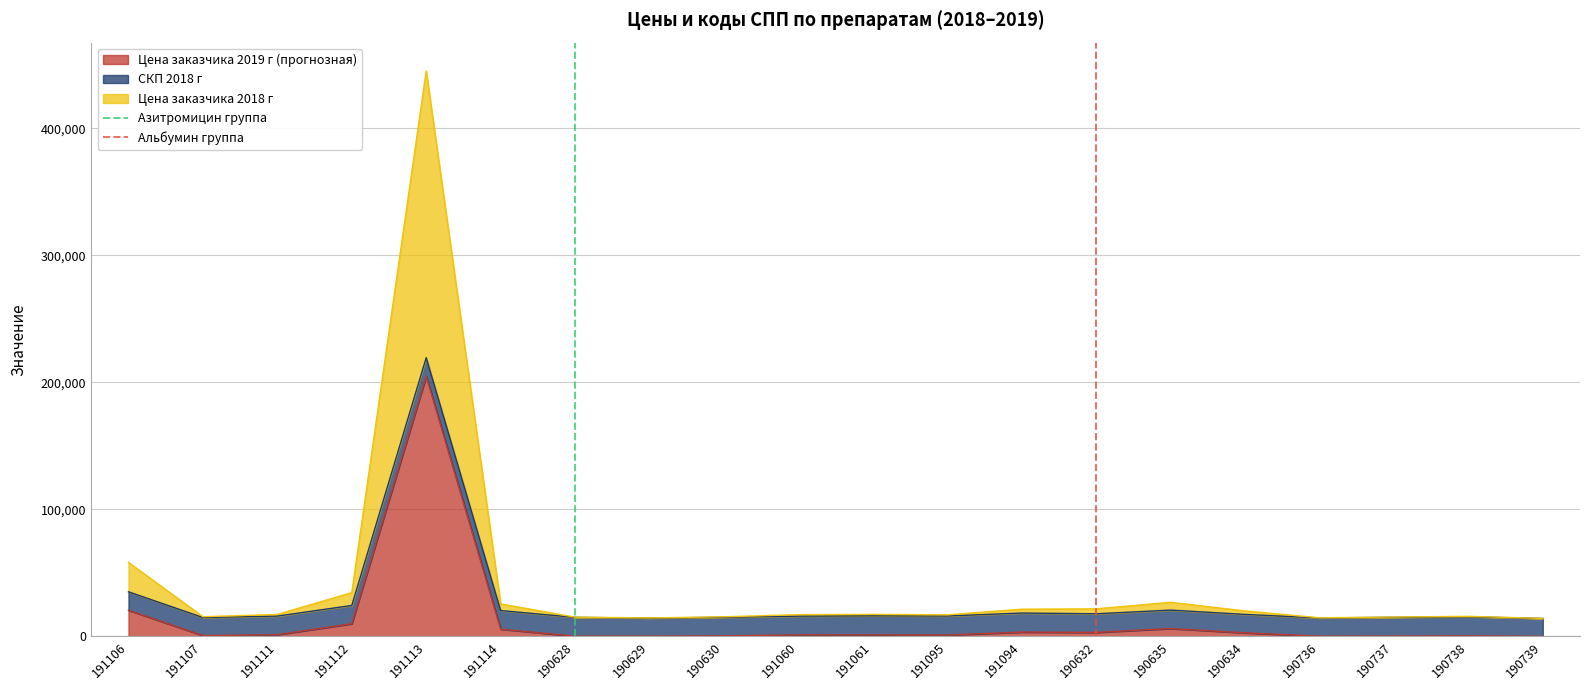

What is the highest value of the Цена заказчика 2019 г (прогнозная) series?

204720.6